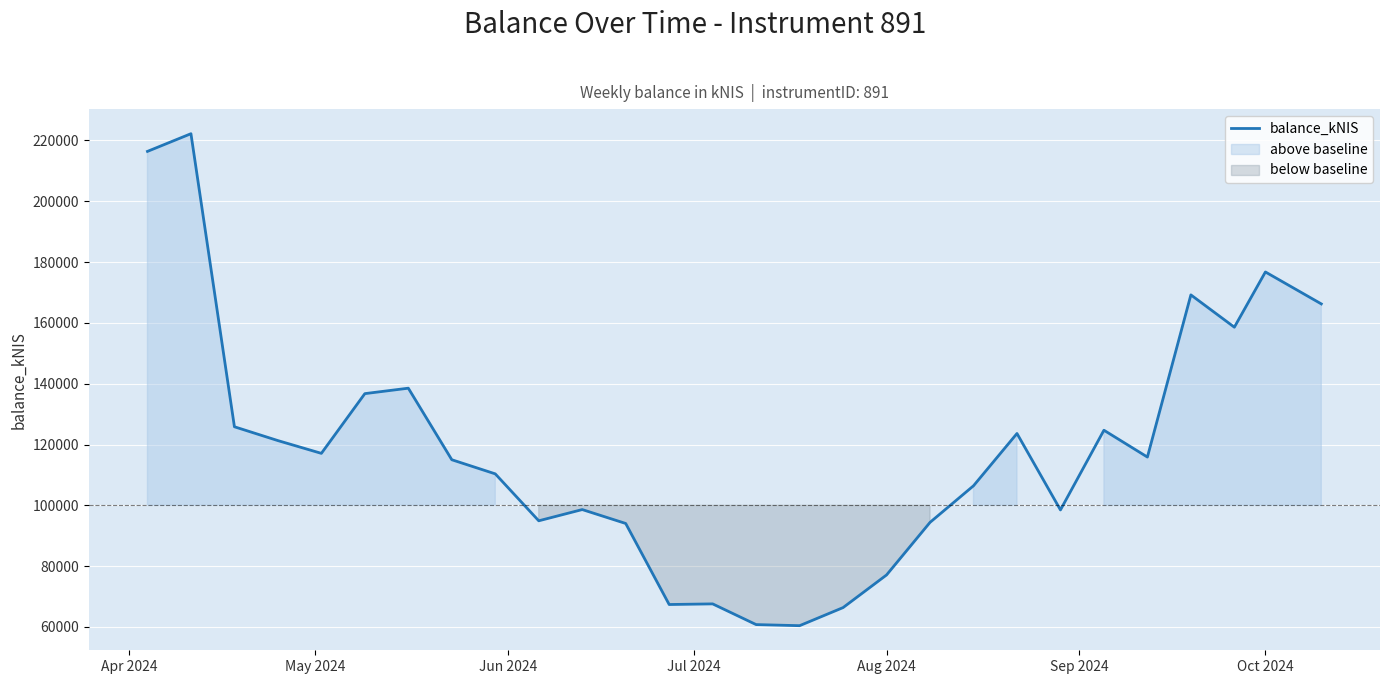

Reading right to left, extract all data points from this chart.

166241.7	176746.1	158580.5	169207.4	115876.0	124698.8	98485.3	123626.5	106430.0	94397.6	77105.5	66373.8	60426.6	60783.8	67594.8	67386.0	94037.7	98609.8	94917.9	110350.3	114995.5	138525.4	136734.1	117093.1	121291.8	125839.5	222210.9	216396.9